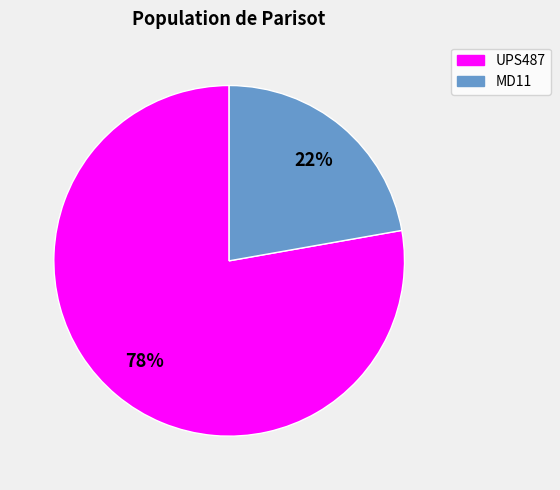

Is it true that UPS487 is 78% of the pie?

True